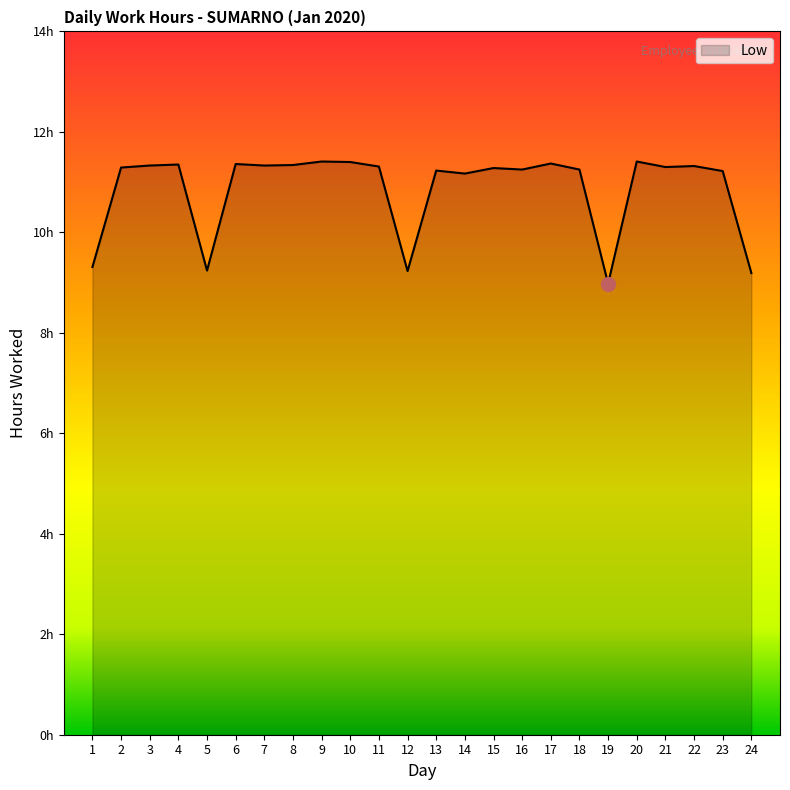

Reading left to right, what are all the values shown in this chart?

1=9.3	2=11.3	3=11.3	4=11.3	5=9.2	6=11.4	7=11.3	8=11.3	9=11.4	10=11.4	11=11.3	12=9.2	13=11.2	14=11.2	15=11.3	16=11.2	17=11.4	18=11.2	19=9.0	20=11.4	21=11.3	22=11.3	23=11.2	24=9.2